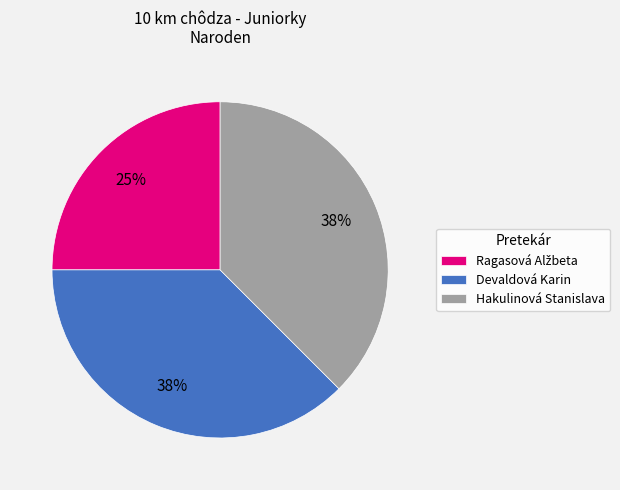

How many segments does this pie chart have?

3